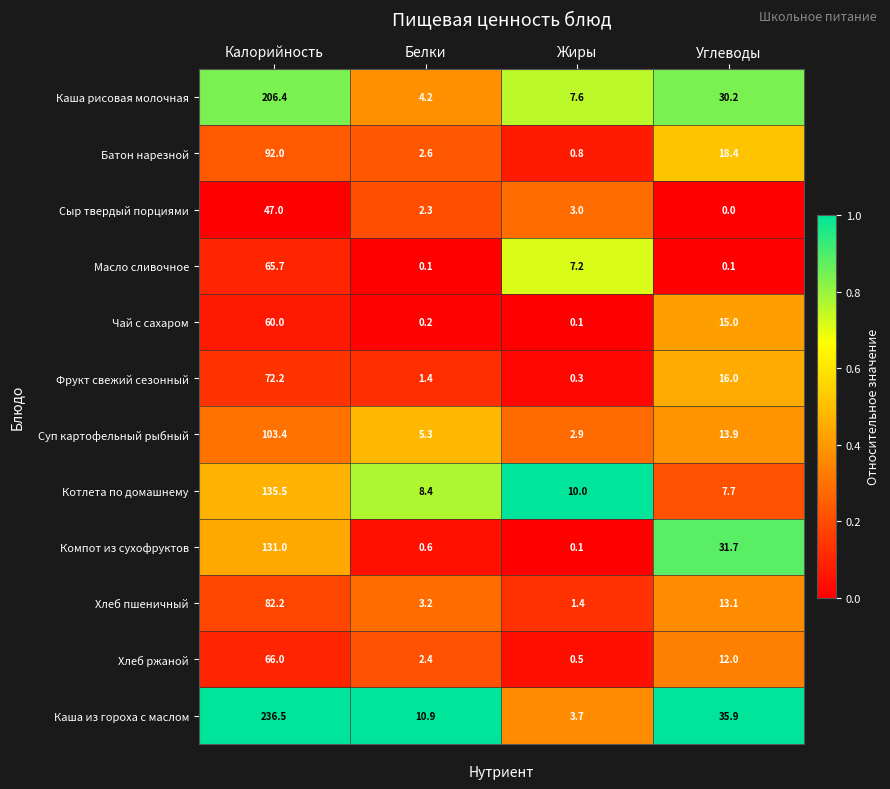

At which category is the sum across all series the highest?

Калорийность